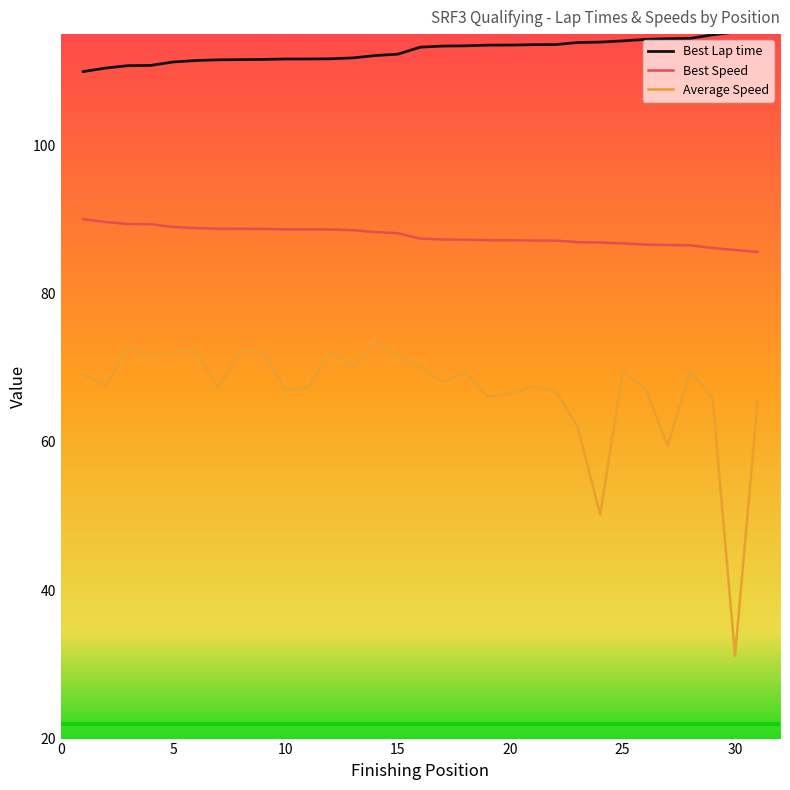

Which series has the largest total across all categories?

Best Lap time